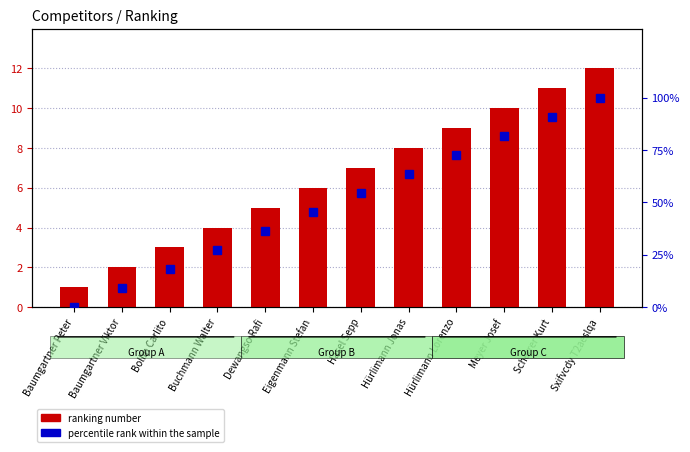

What is the value of the # bar at the 7th from the left?

7.0